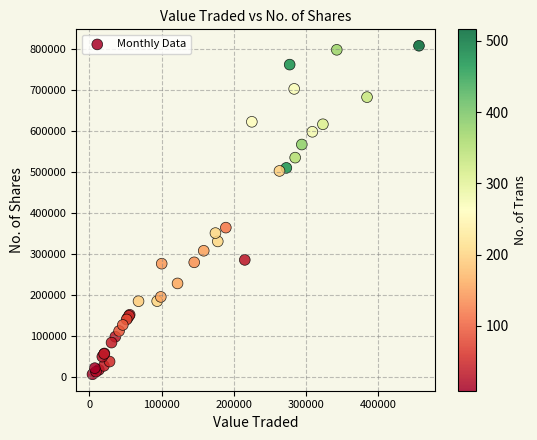

What Y value in the scatter plot is closest to 407198?

364185